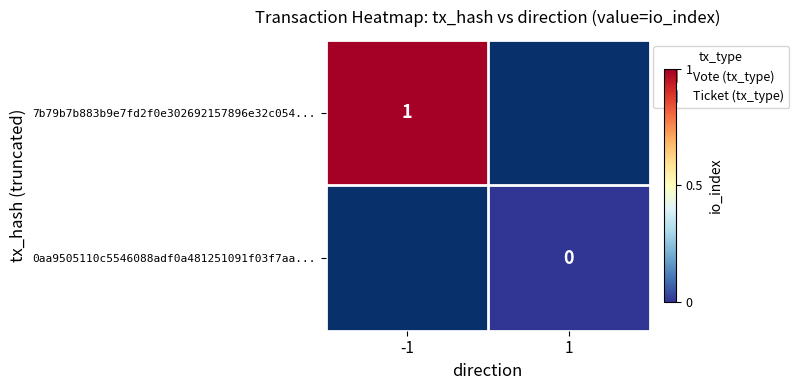

Count the number of data series in this chart.

2